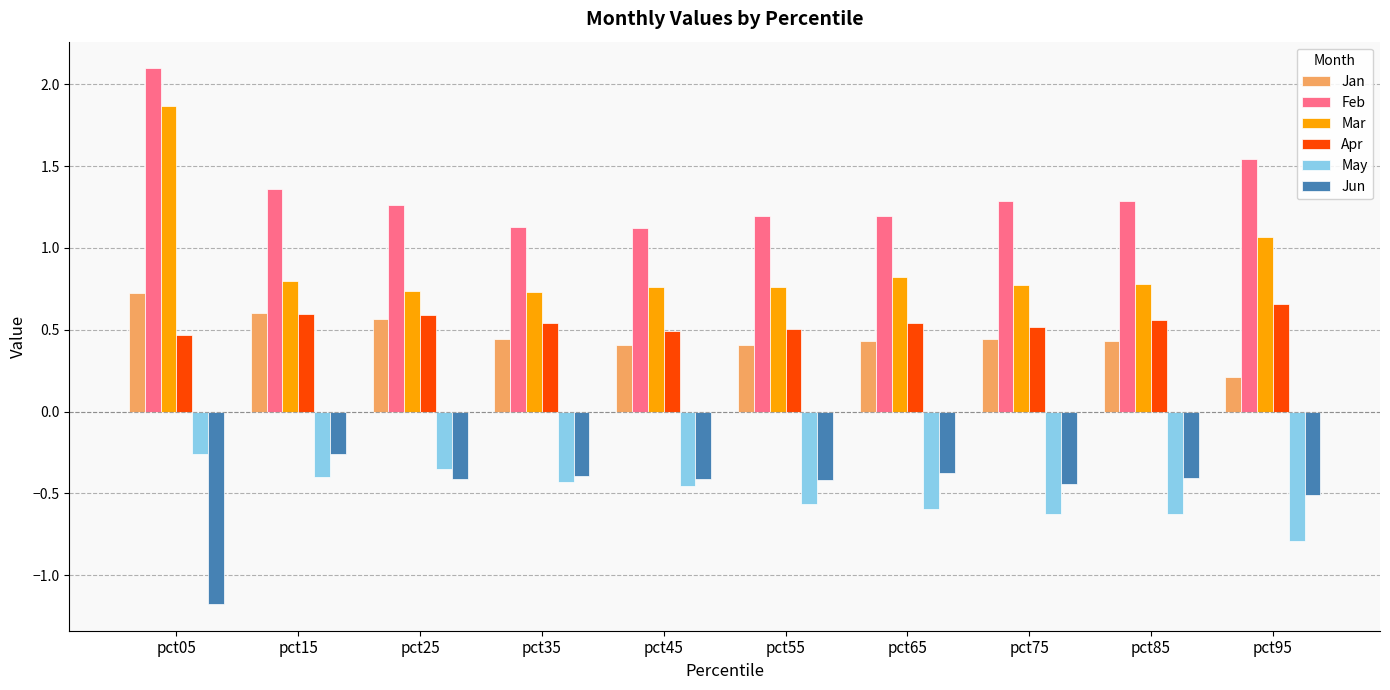

What is the value of the Mar bar at the 10th from the left?

1.1